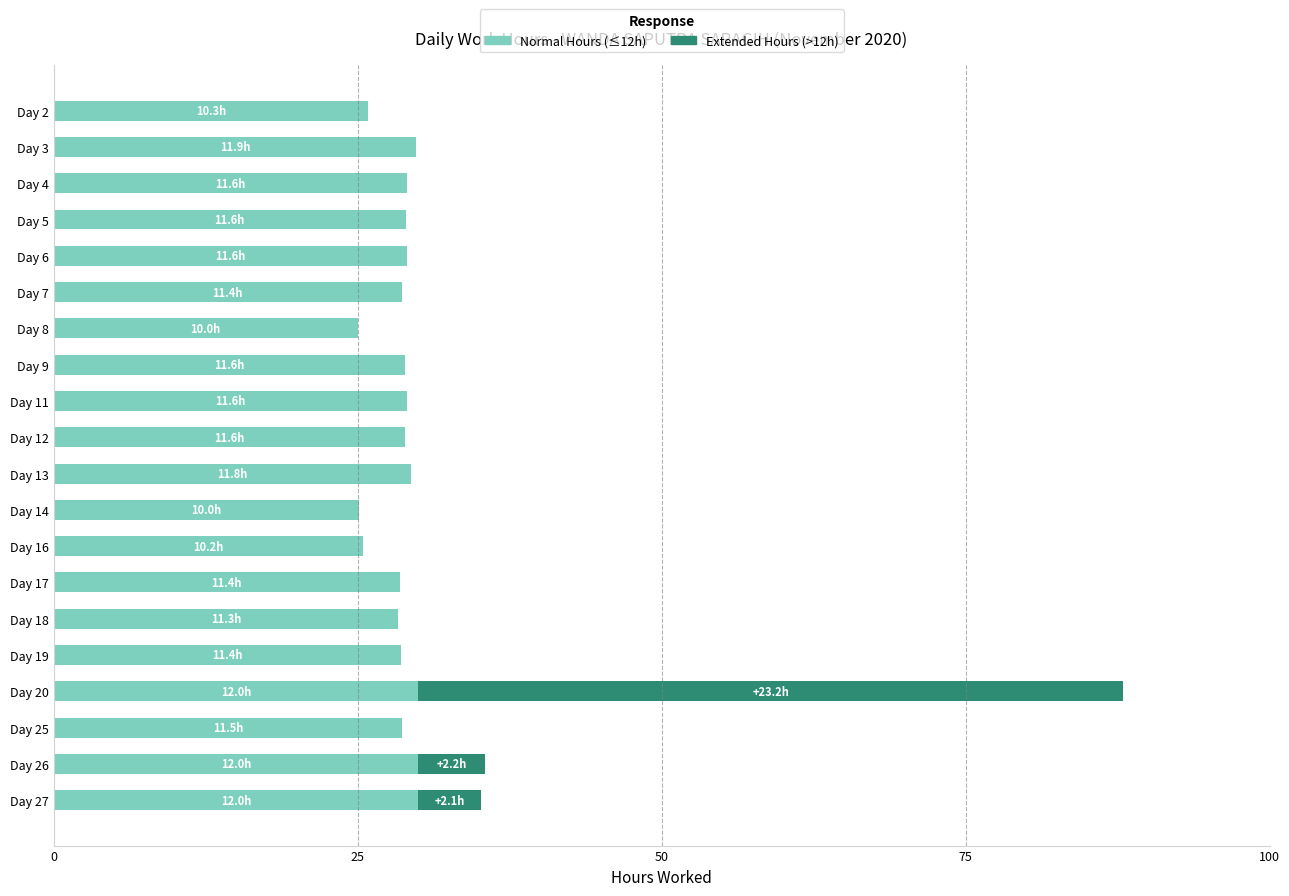

What is the sum of all Normal Hours (≤12h) values?

567.0